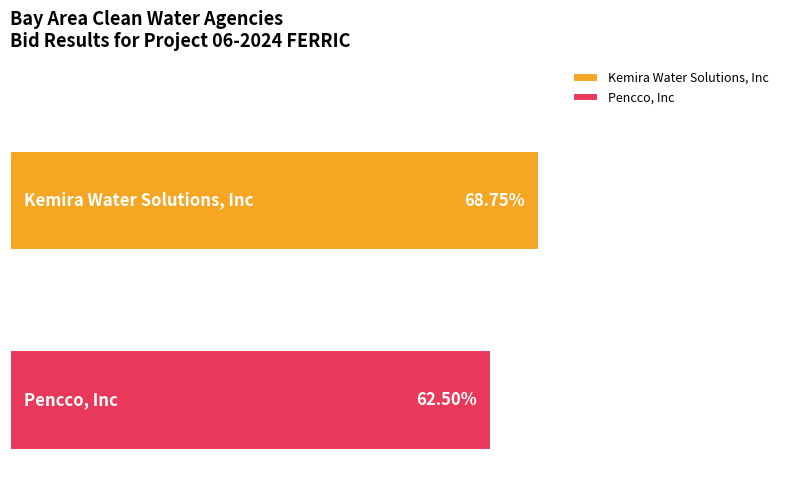

What are all the series names shown in the legend?

Kemira Water Solutions, Inc, Pencco, Inc